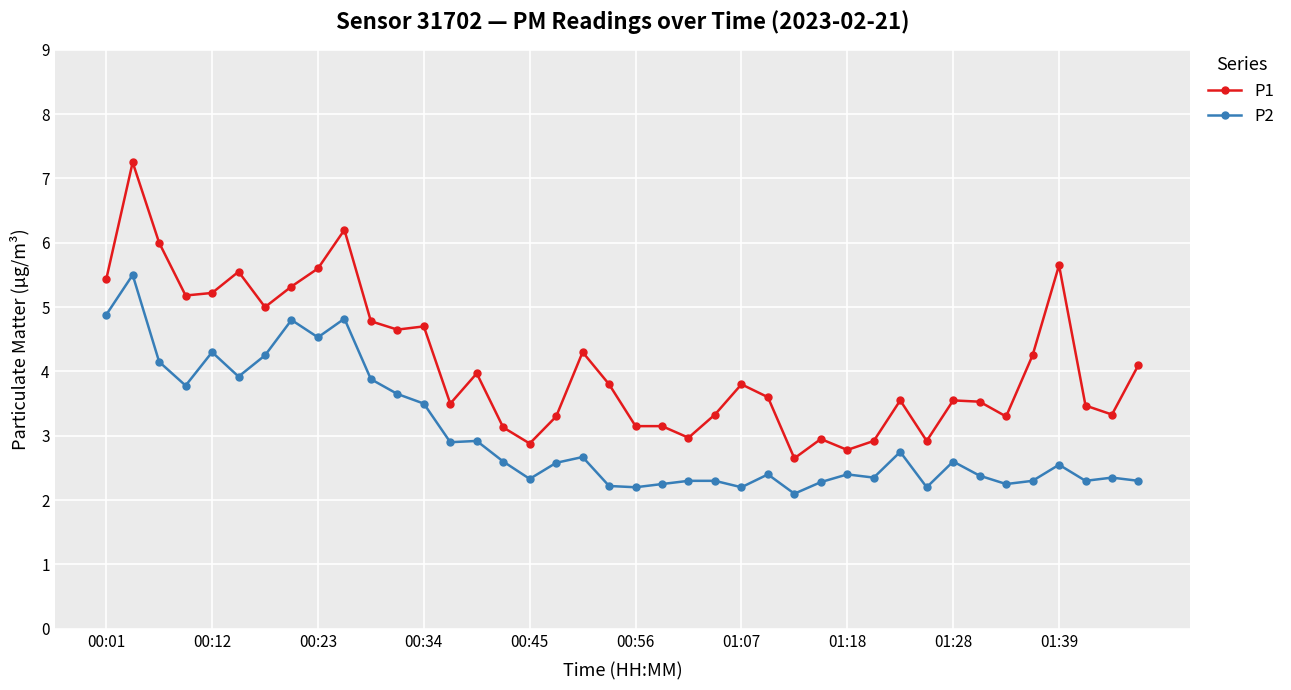

True or false: P1 has more than 1 interior local peaks.

True